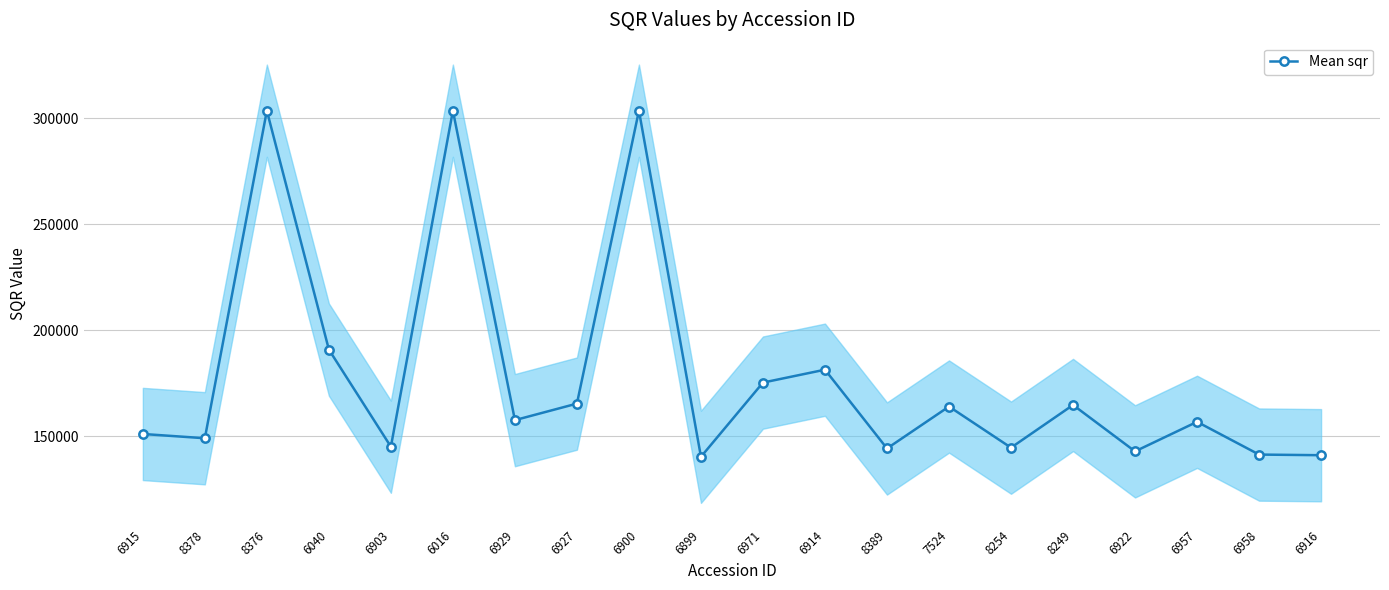

How many lines are shown in the chart?

1